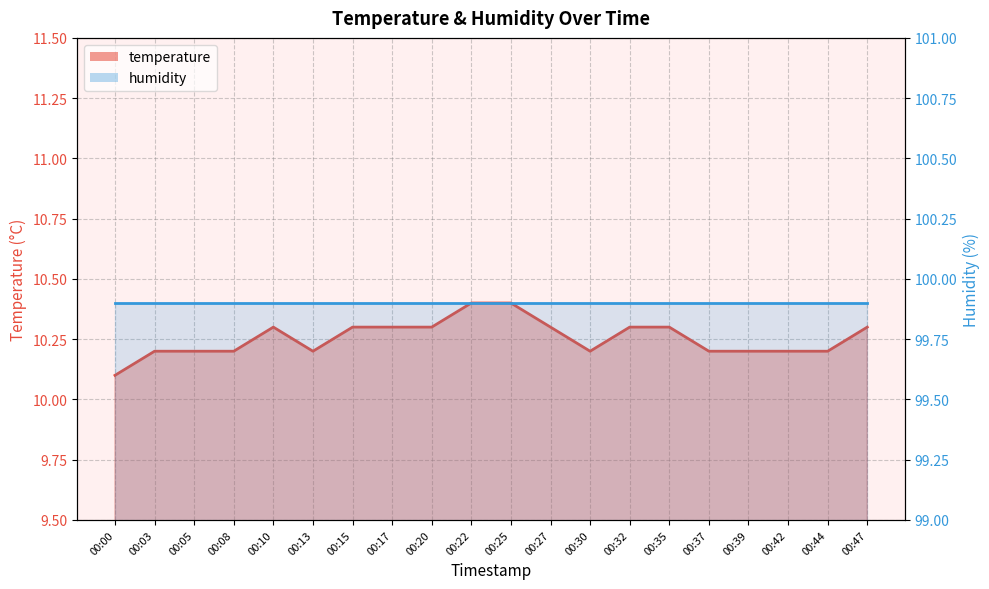

What is the difference between the values at 00:47 and 00:44?

0.1